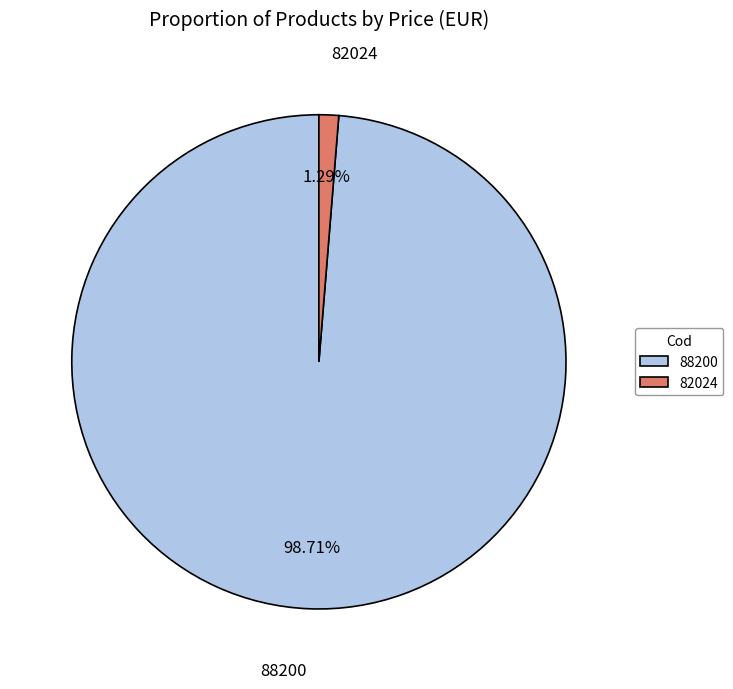

Which slice is the largest?

88200